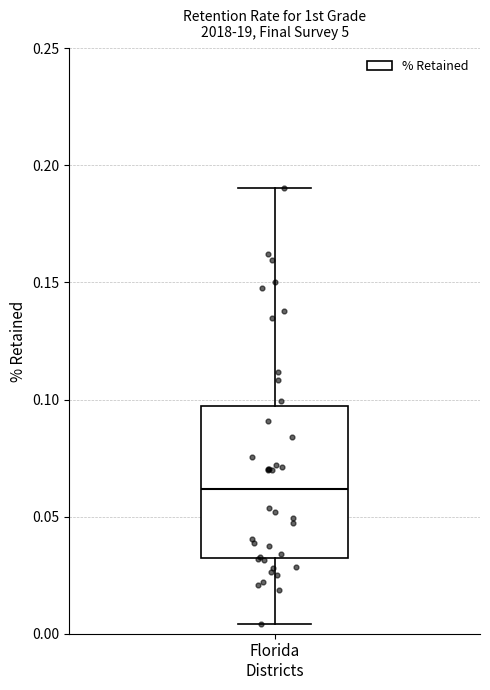

Transcribe this box plot: give where the median line is, the range the box spans, and where the two whiskers end, as read against the y-axis. The values are not printed on the chart, so give them approximately, as read against the axis.

median 0.060, box 0.030 to 0.095, whiskers 0.005 to 0.190